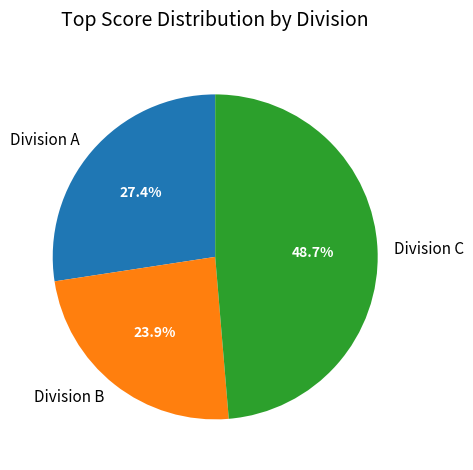

Rank the categories by value from highest to lowest.

Division C, Division A, Division B